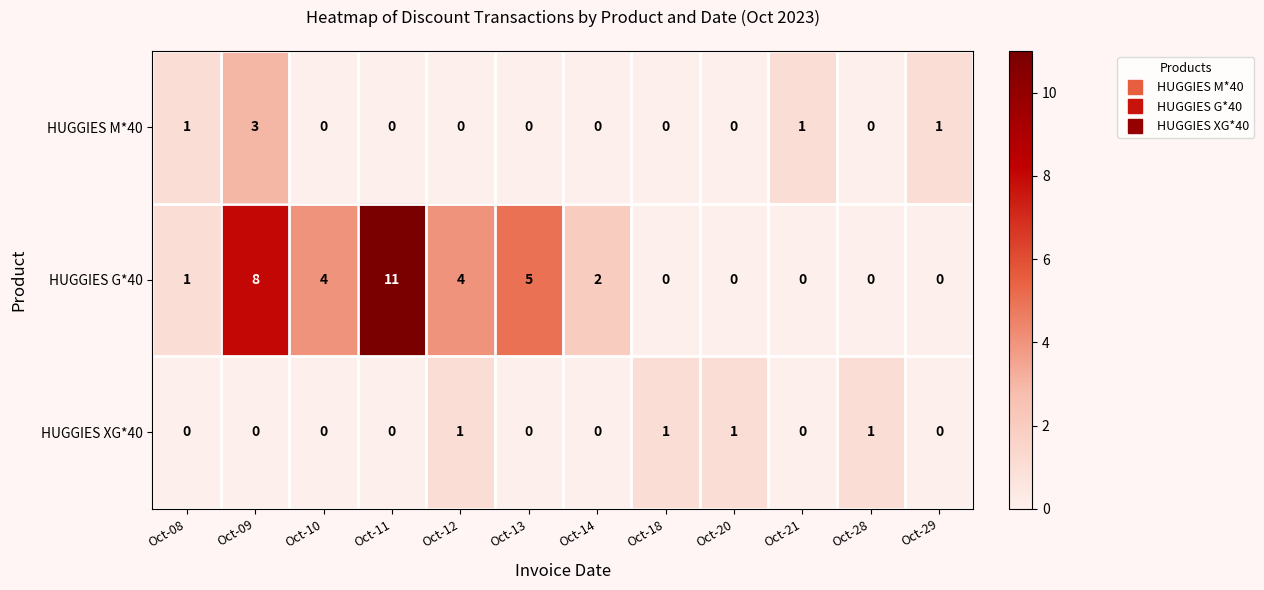

Which category has the highest value across all series?

Oct-11